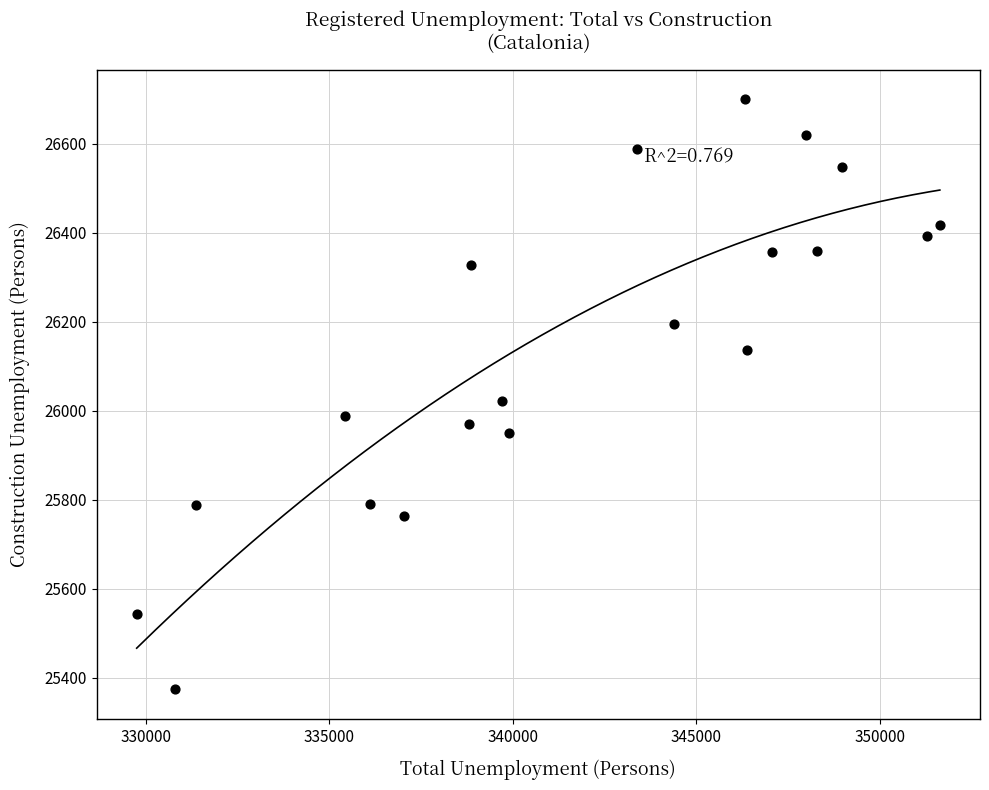

What Y value in the scatter plot is closest to 26037?

26022